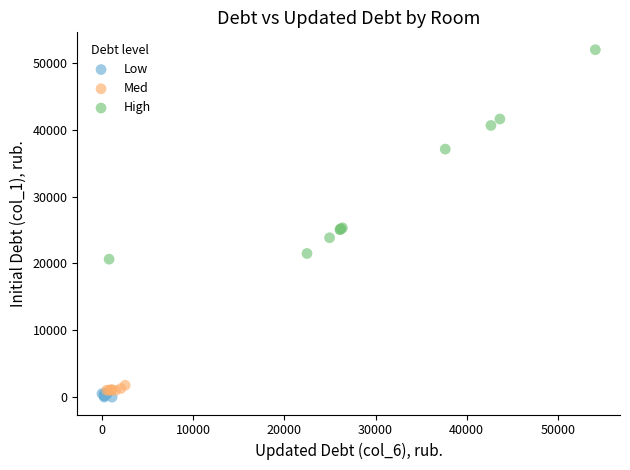

Which series reaches the minimum Y coordinate?

Low